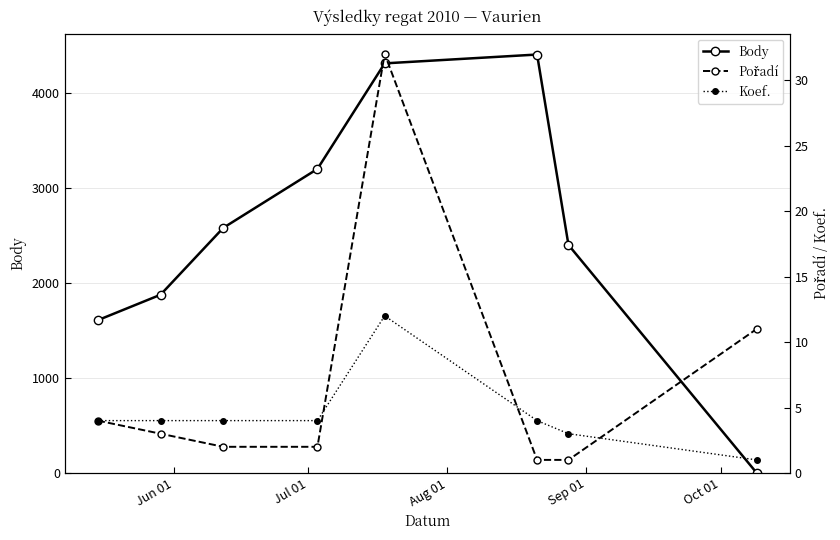

True or false: Body has more than 2 interior local peaks.

False